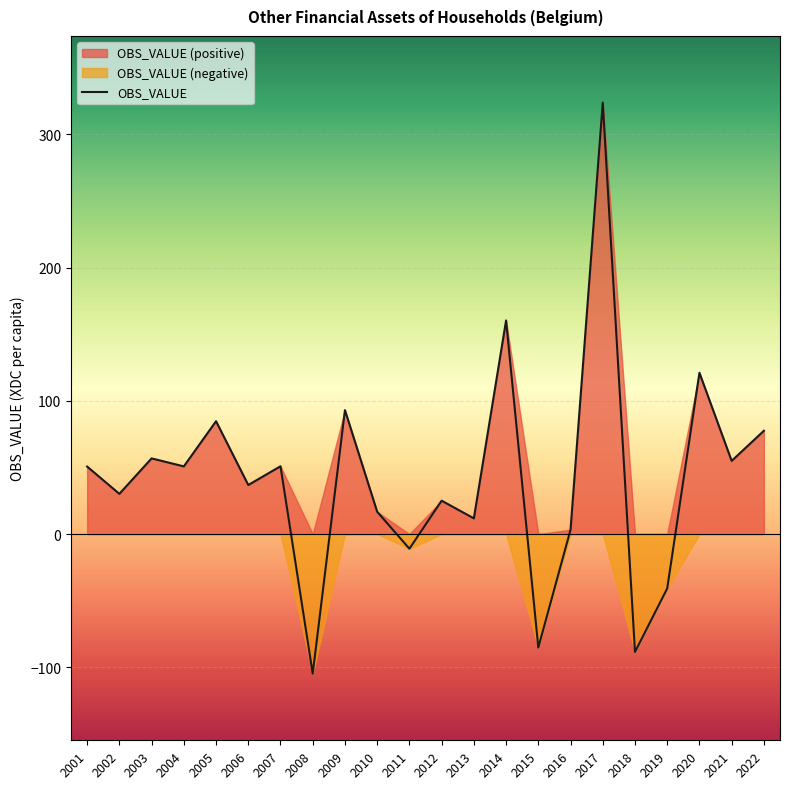

What value does the data have at 2013?

11.8